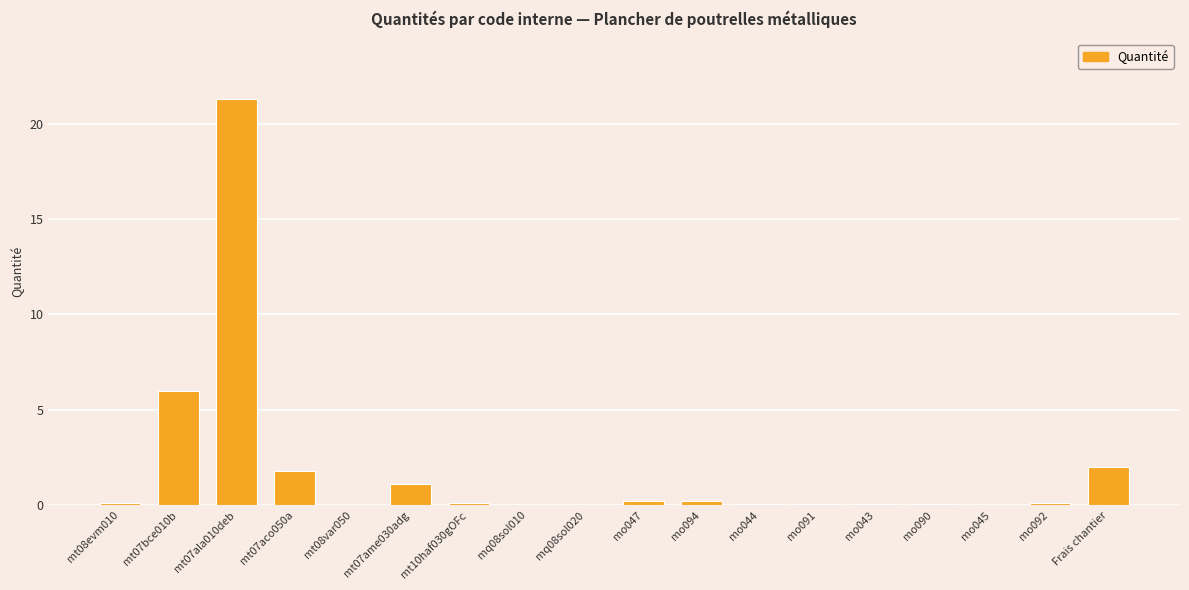

What is the maximum value shown in the chart?

21.3